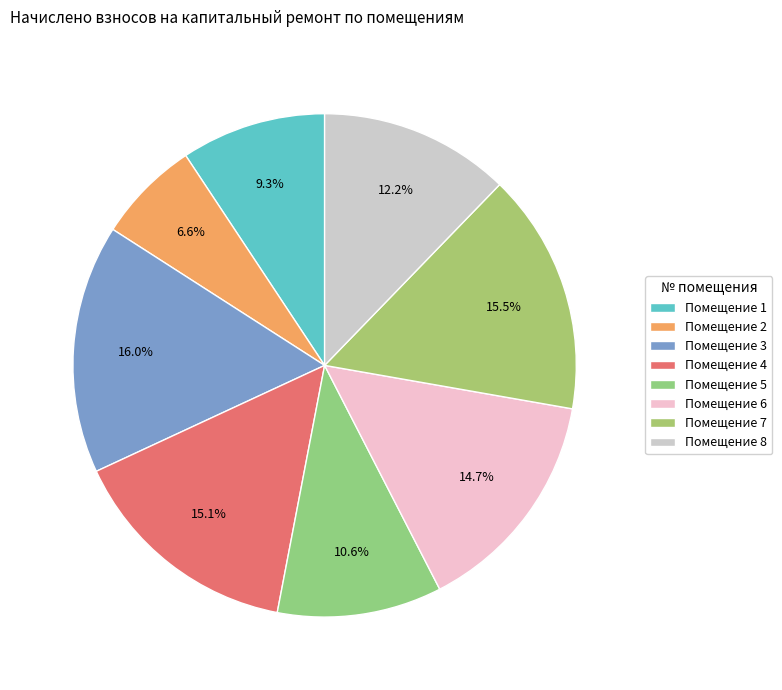

Rank the categories by value from highest to lowest.

3, 7, 4, 6, 8, 5, 1, 2